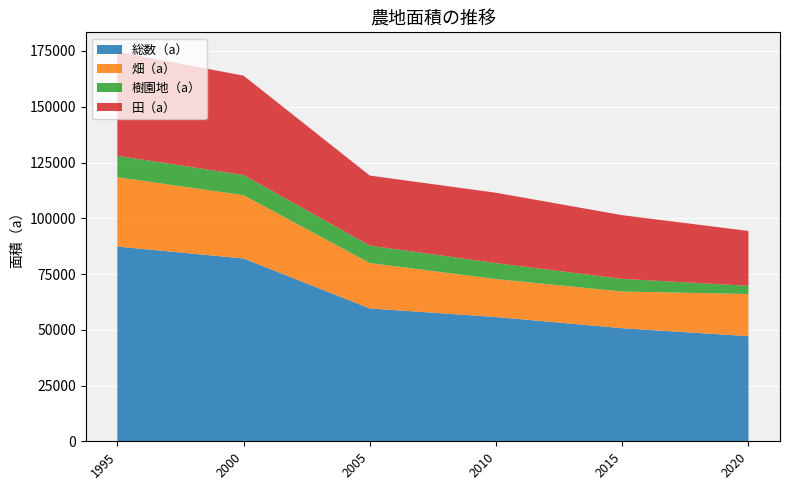

Reading left to right, transcribe all the data shown in this chart.

総数（a）: 1995=87319	2000=81973	2005=59574	2010=55719	2015=50693	2020=47154
畑（a）: 1995=31080	2000=28383	2005=20336	2010=17014	2015=16462	2020=18871
樹園地（a）: 1995=9625	2000=9030	2005=7833	2010=7167	2015=5665	2020=3689
田（a）: 1995=46614	2000=44560	2005=31405	2010=31537	2015=28566	2020=24594